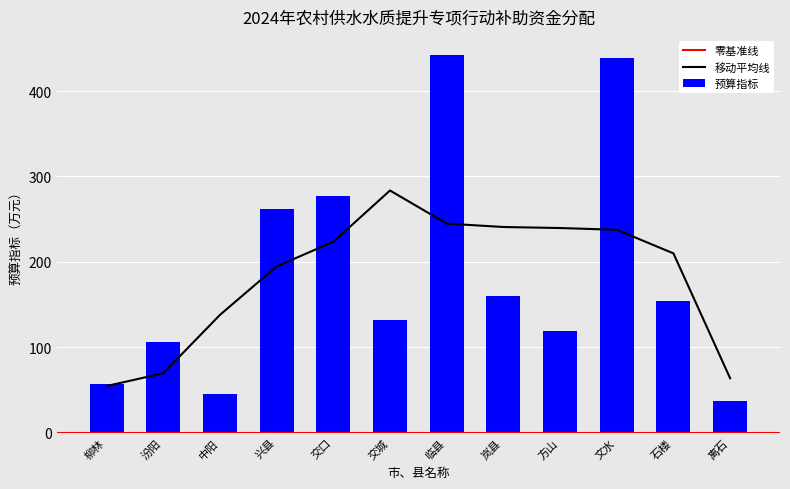

What is the sum of the values at 交口 and 文水?

715.6